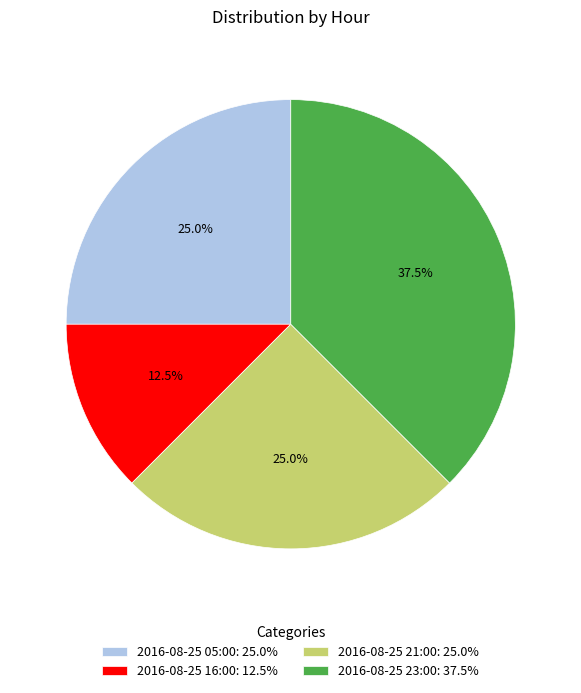

True or false: 2016-08-25 05:00 accounts for 25% of the total.

True